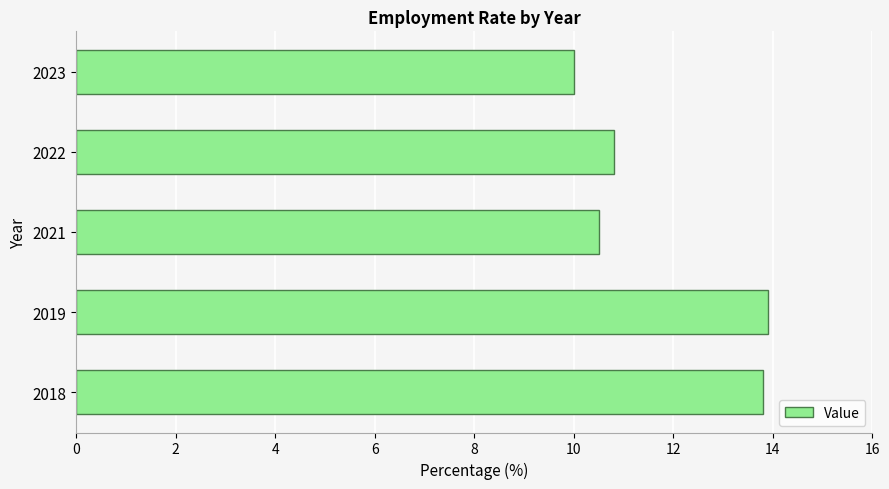

What is the greatest value displayed?

13.9